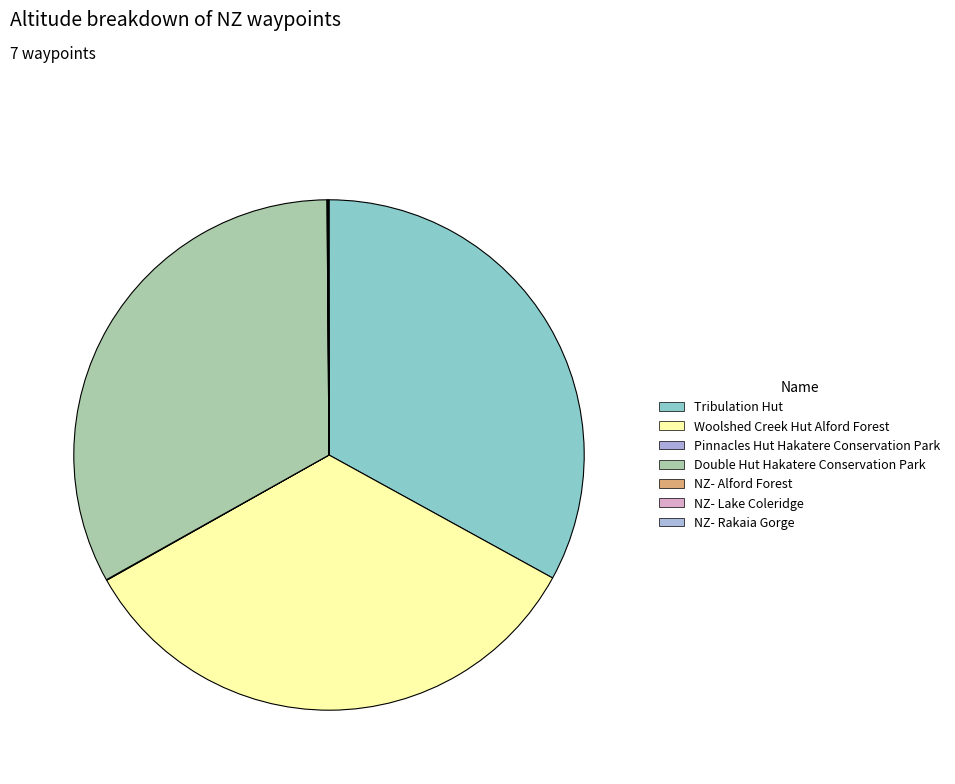

What is the ratio of the value at Woolshed Creek Hut Alford Forest to the value at Double Hut Hakatere Conservation Park?

1.0